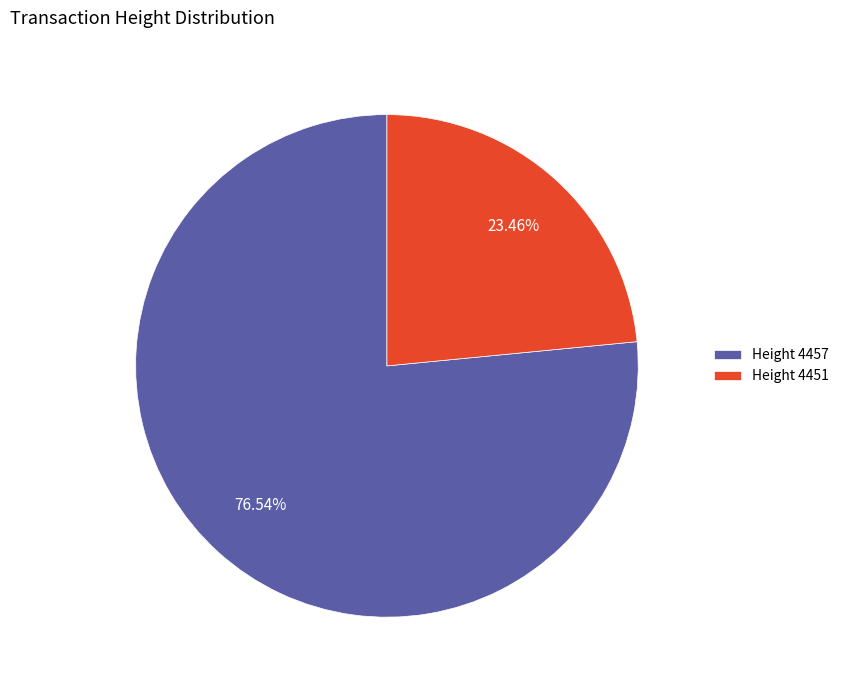

What is the largest slice in the pie chart?

Height 4457